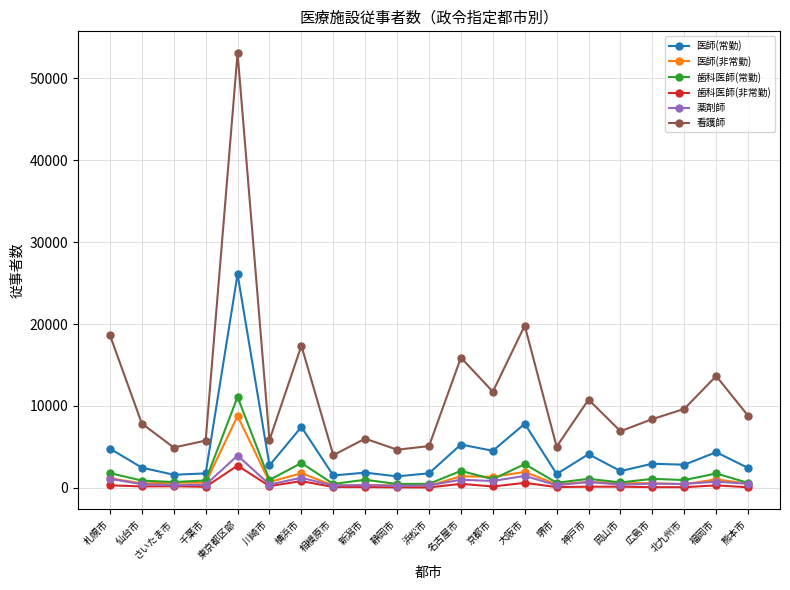

What is the greatest value displayed?

53090.7